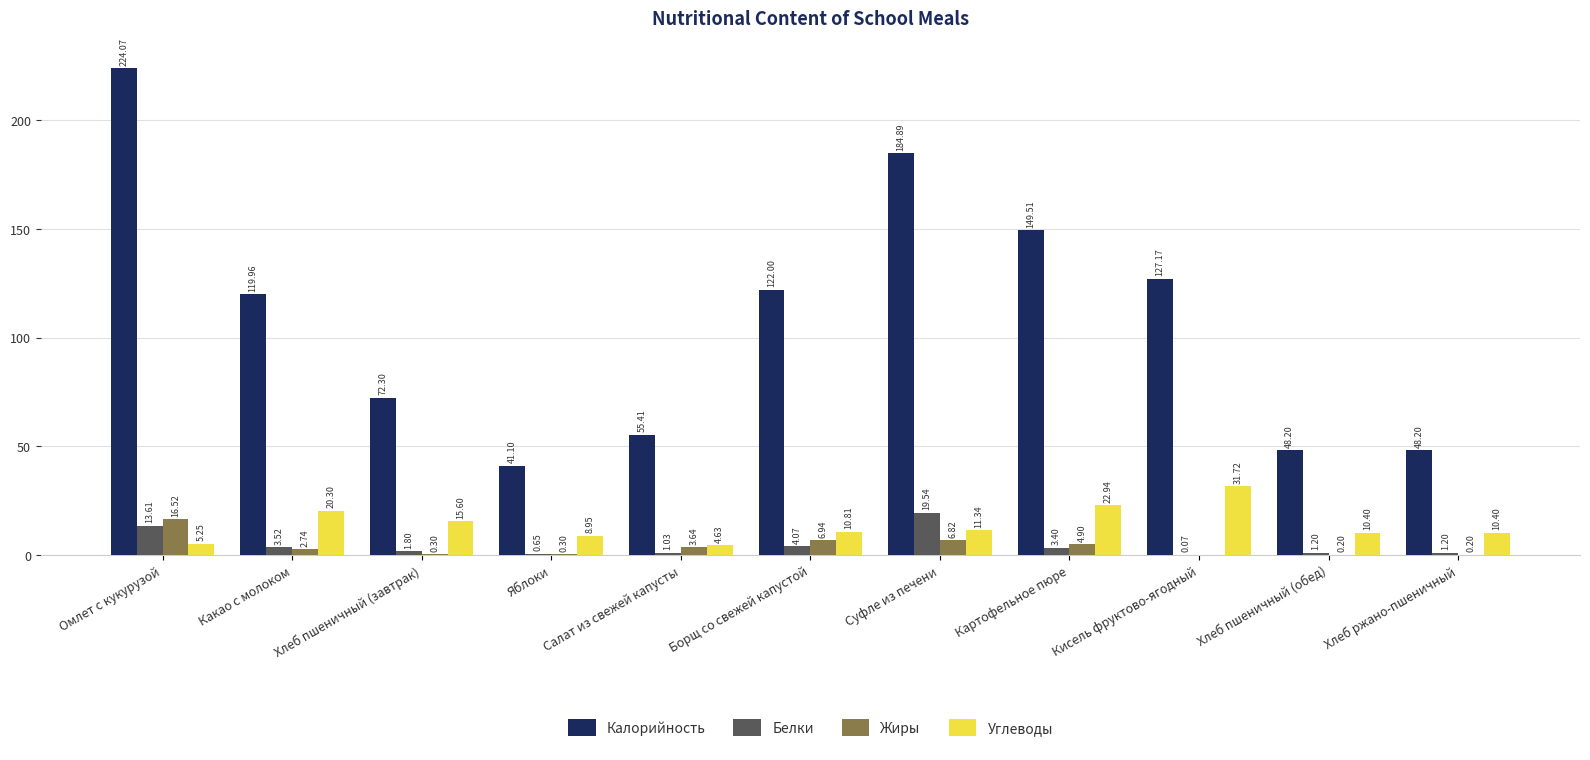

True or false: Жиры has a value of 0.3 at Хлеб пшеничный (завтрак).

True